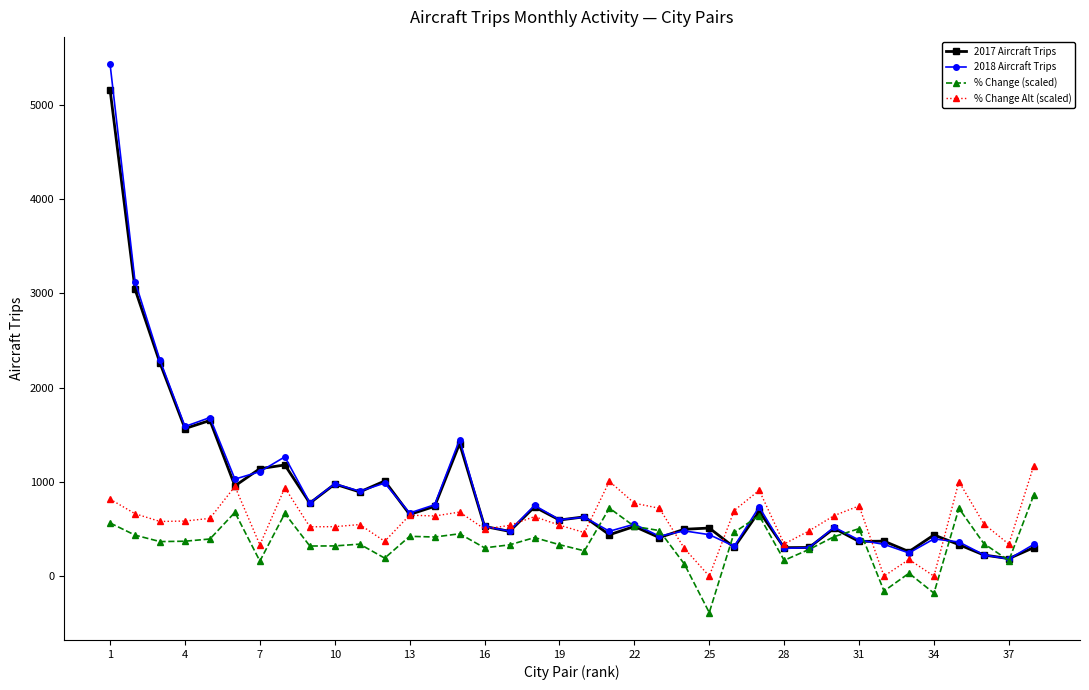

True or false: % Change (scaled) has more than 1 interior local peaks.

True